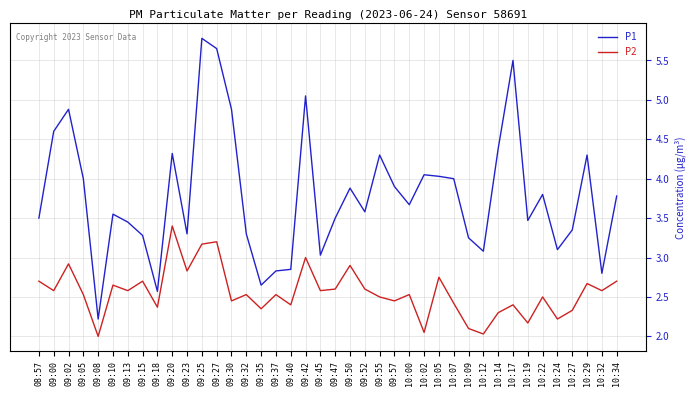

List the series in order of their peak value, highest first.

P1, P2